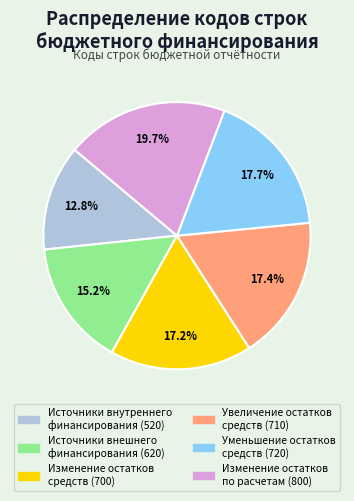

Is there a majority slice in this chart?

No